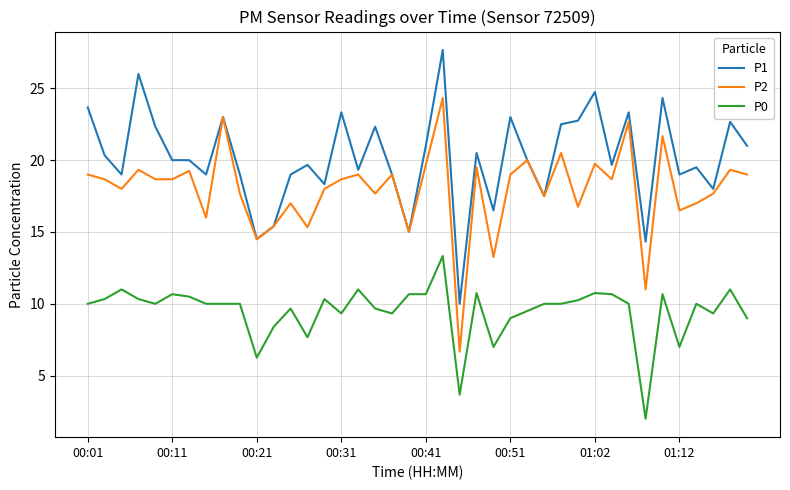

List the series in order of their overall mean, lowest first.

P0, P2, P1